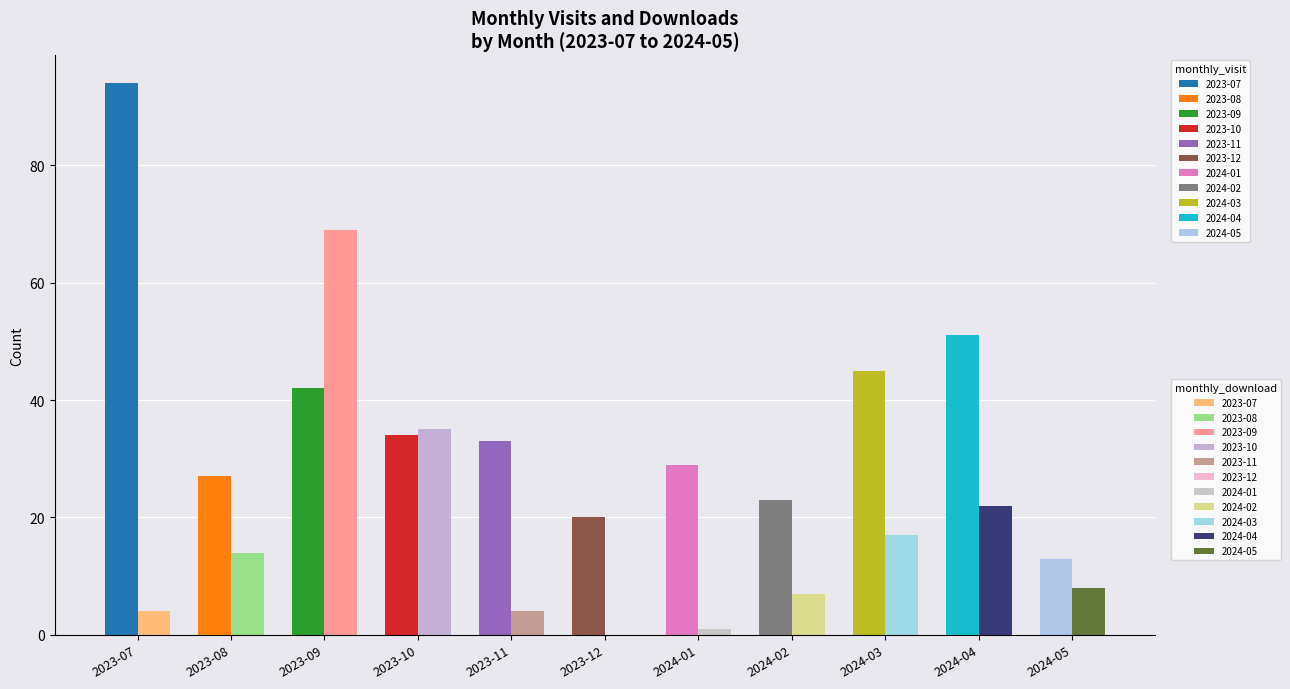

True or false: monthly_download_resource has a value of 26 at 2024-03.

False